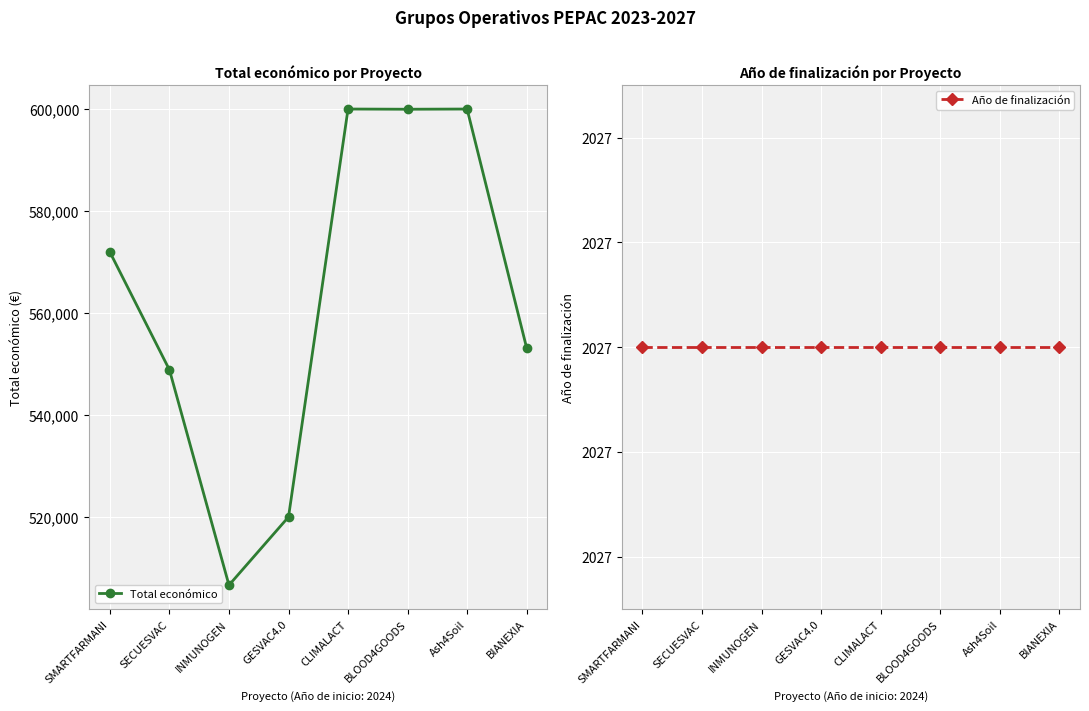

How many lines are shown in the chart?

2